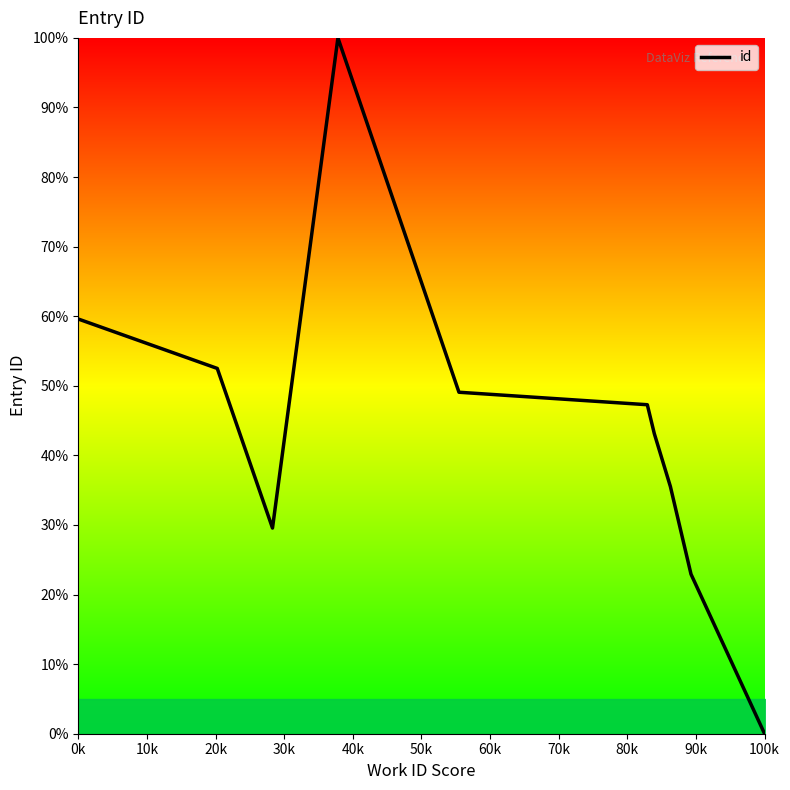

Does the chart display data point markers on the line(s)?

No